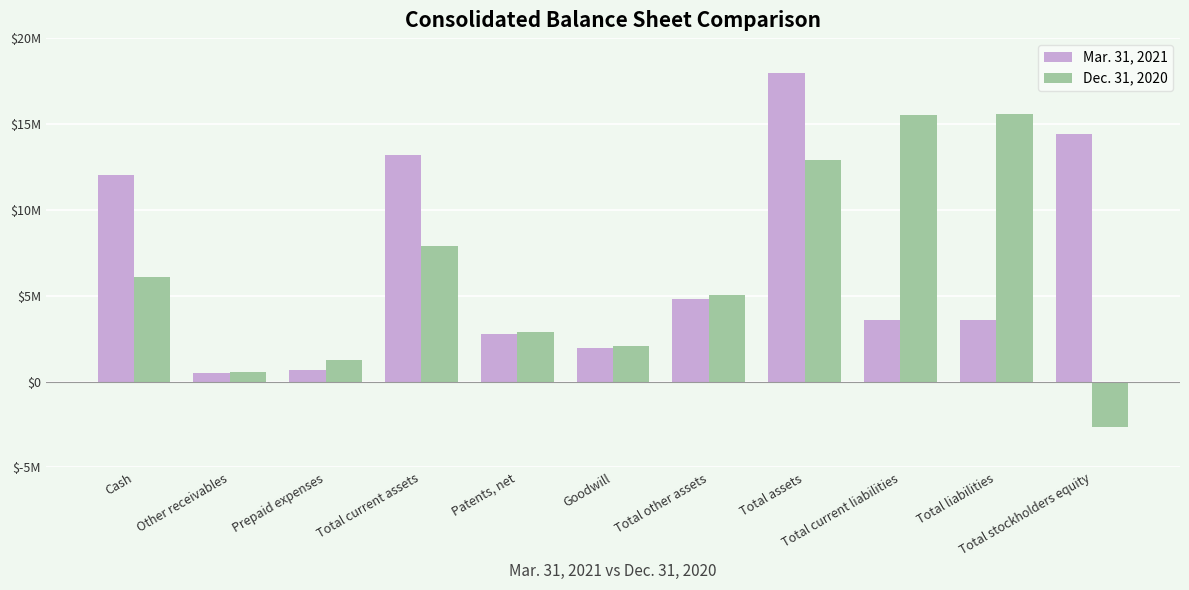

Does the chart contain stacked bars?

No